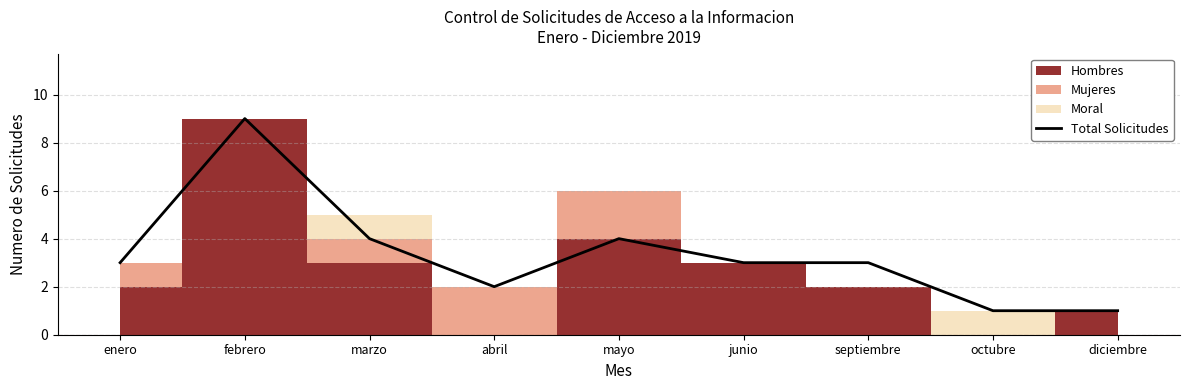

What is the difference between the values at diciembre and junio?

2